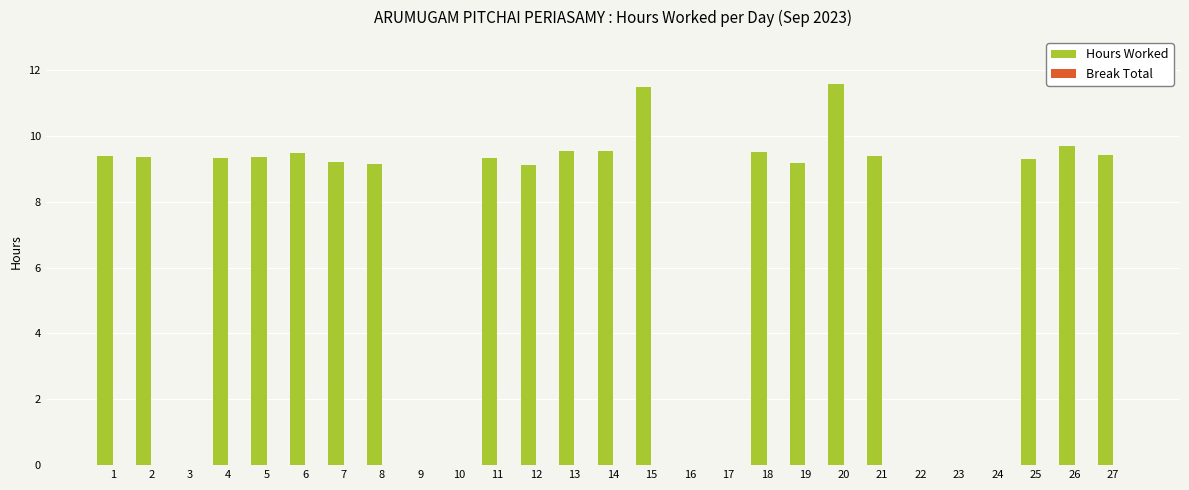

What is the sum of the values at 23 and 2?

9.4